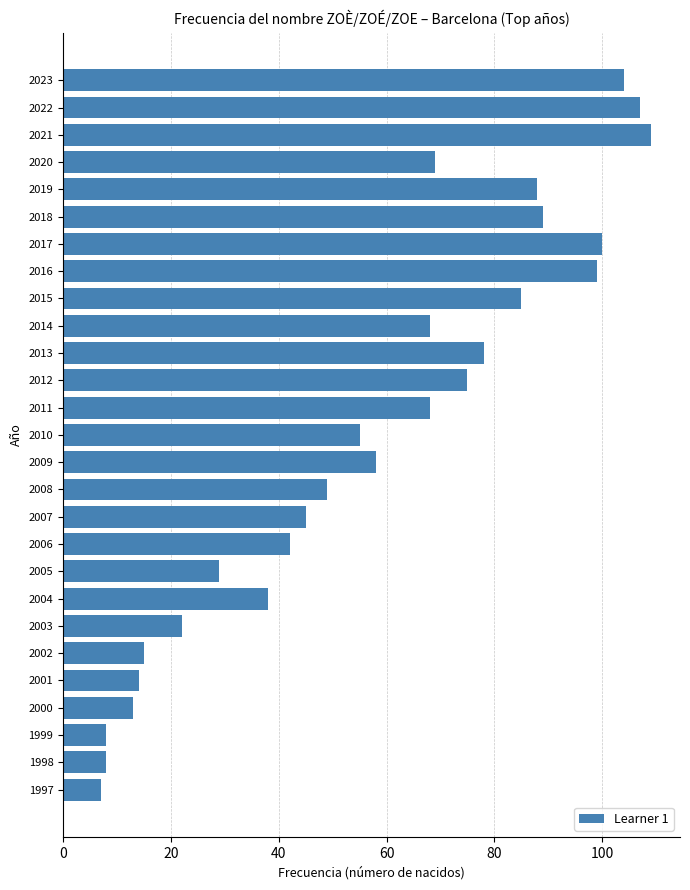

What is the value of the 19th bar from the top?

29